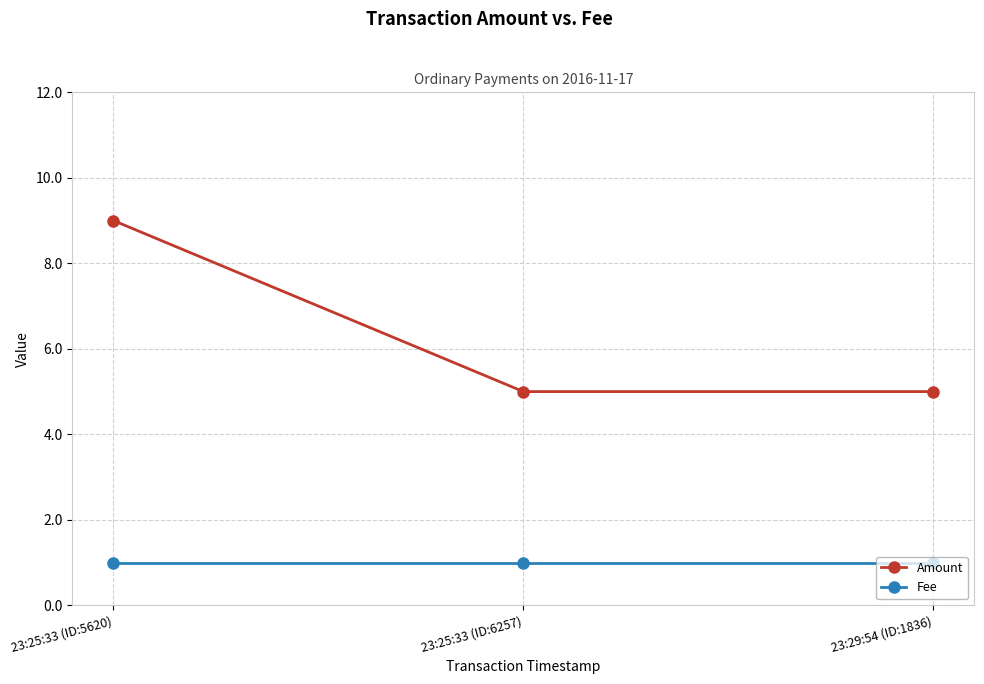

The Amount series shows 1 at 23:29:54 (ID:1836). True or false?

False